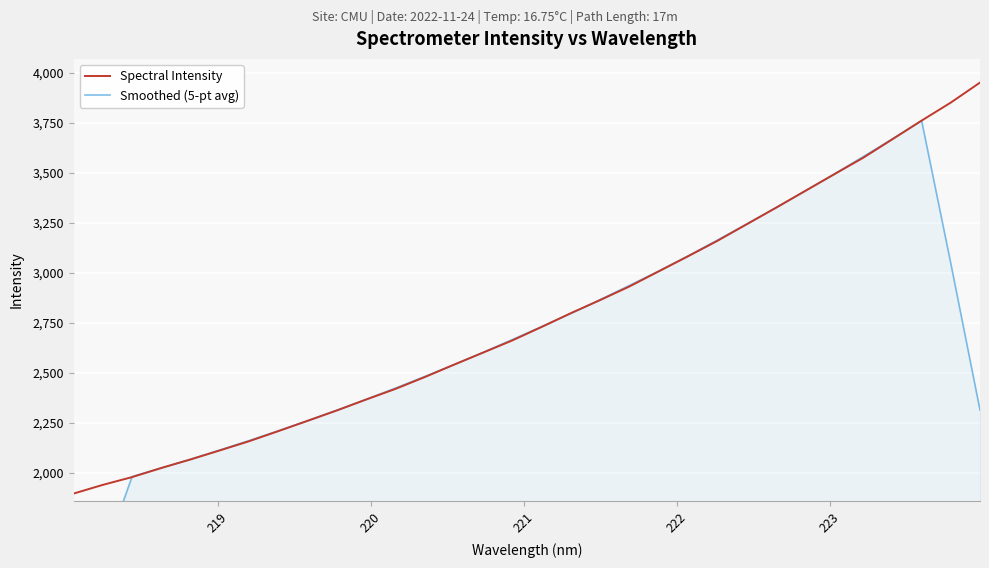

What is the difference between the maximum and second lowest values in the Smoothed (5-pt avg) series?

2194.9